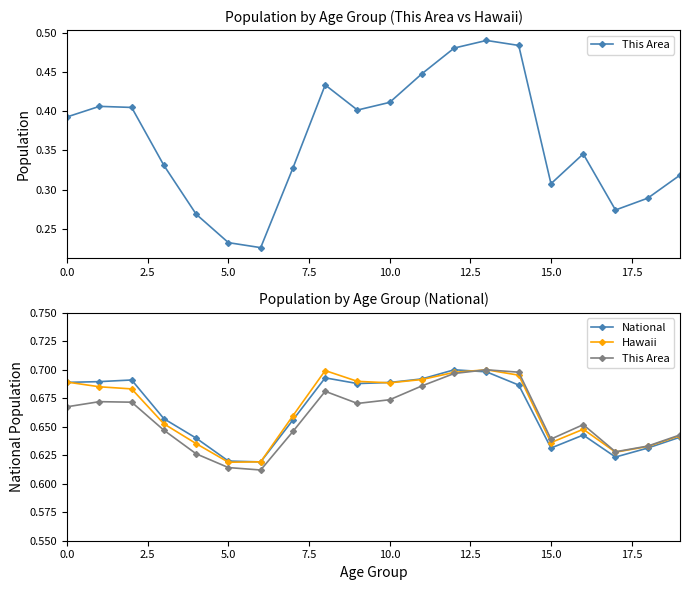

True or false: This Area and Hawaii intersect in this chart.

False